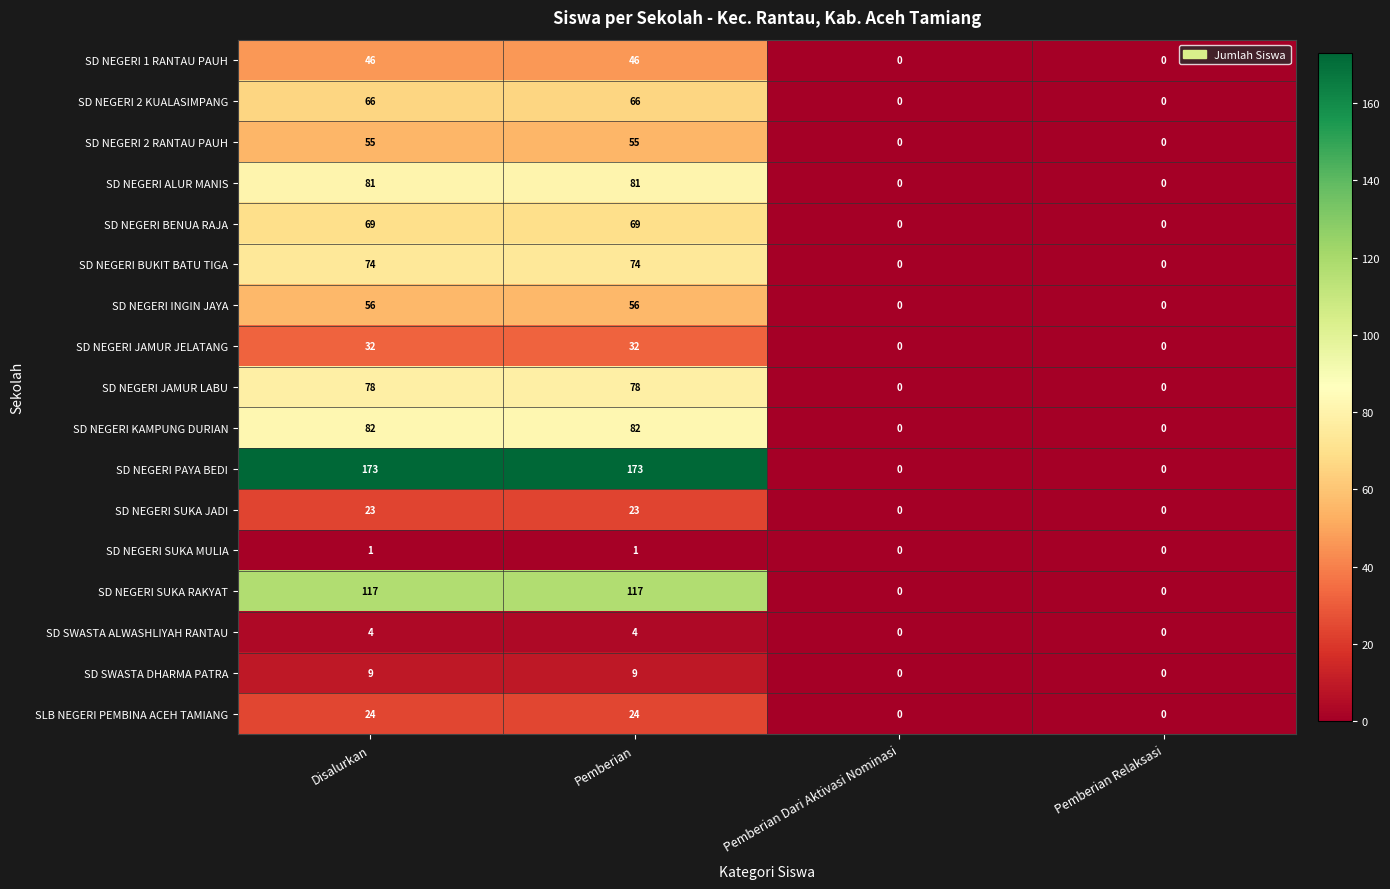

What value does the SD NEGERI SUKA JADI series have at Disalurkan?

23